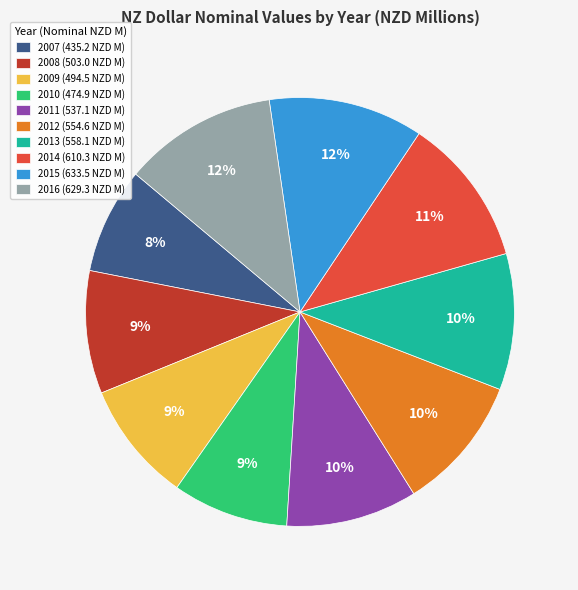

To the nearest percent, what portion does 2008 (503.0 NZD M) represent?

9%